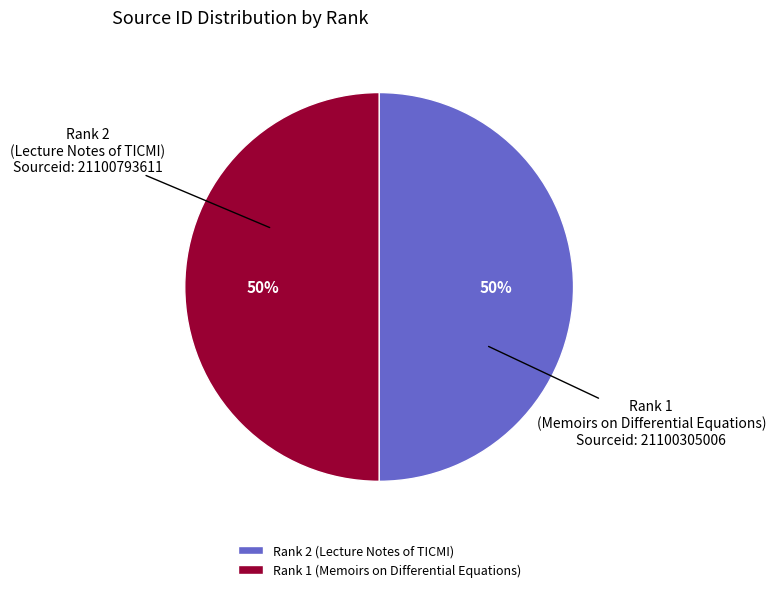

How many segments does this pie chart have?

2